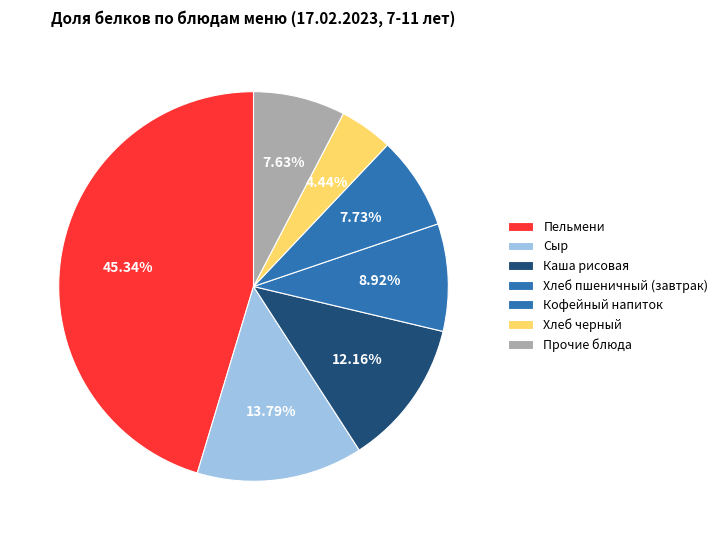

How many segments does this pie chart have?

7